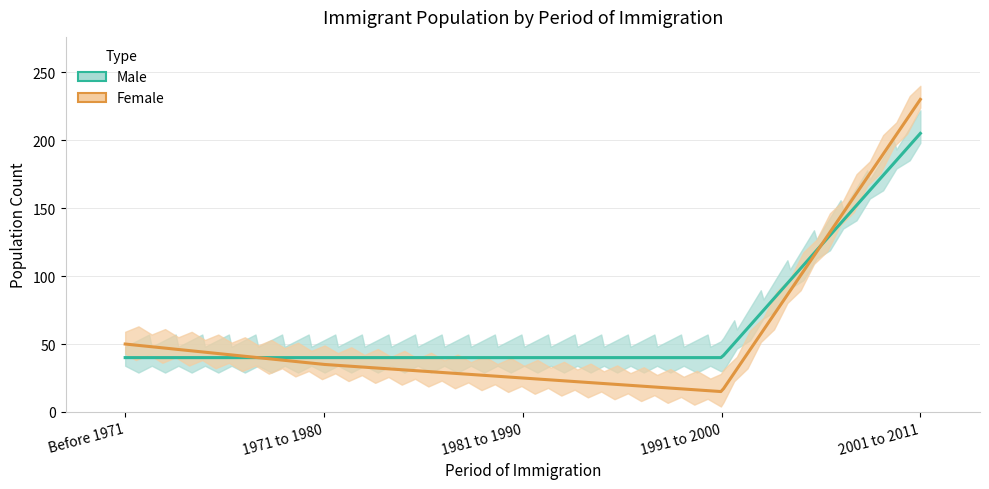

How many times do Male and Female cross each other?

2